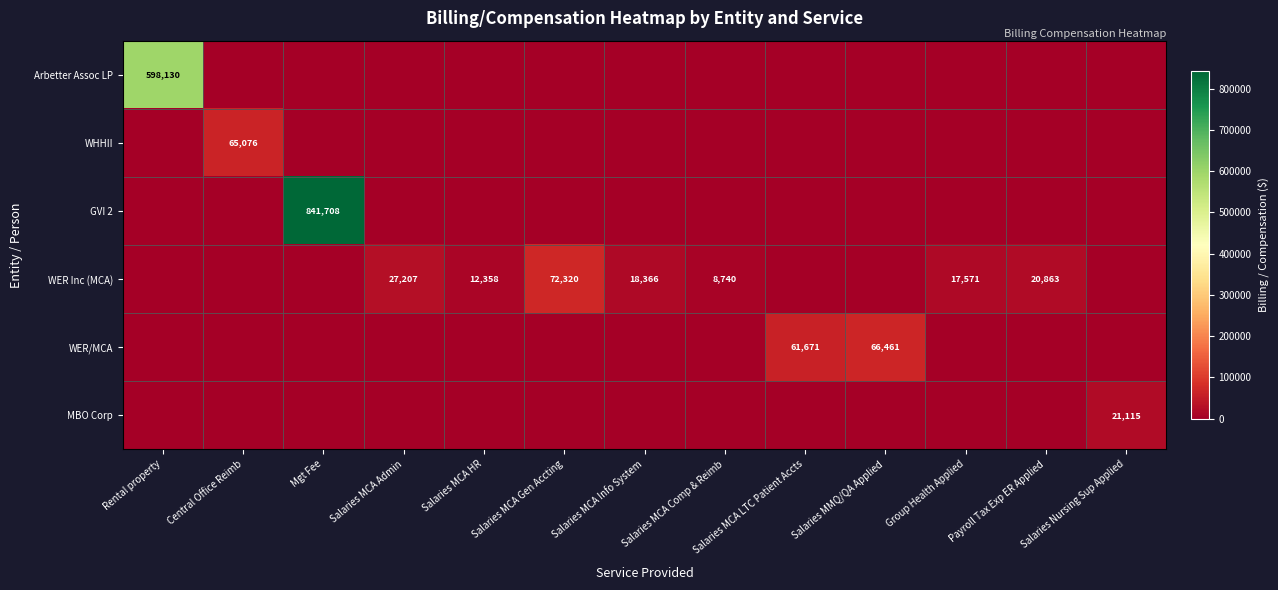

The value of WER Inc (MCA) at Salaries MCA Info System is 27022. True or false?

False